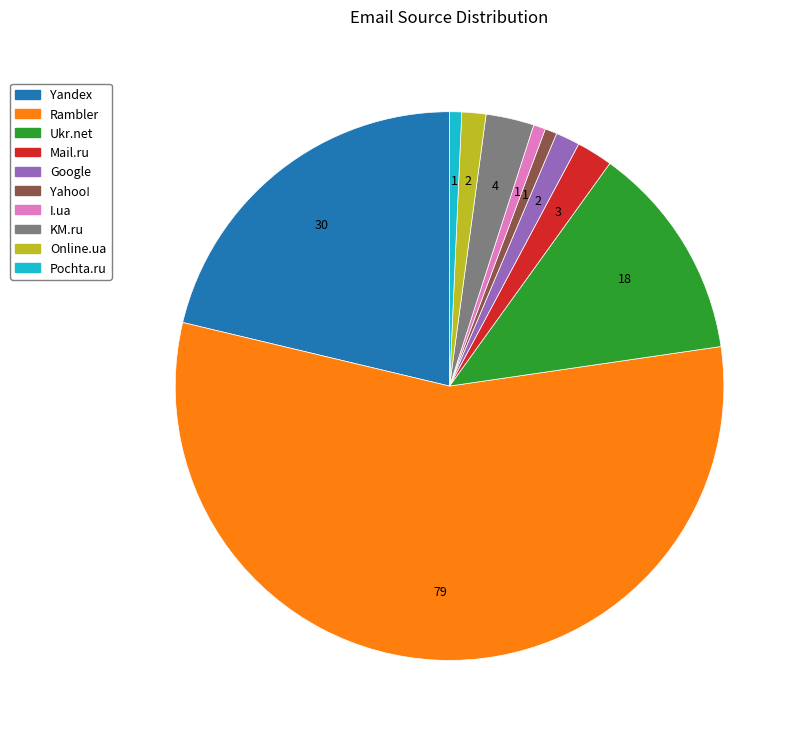

Is there any slice that represents more than half of the pie?

Yes